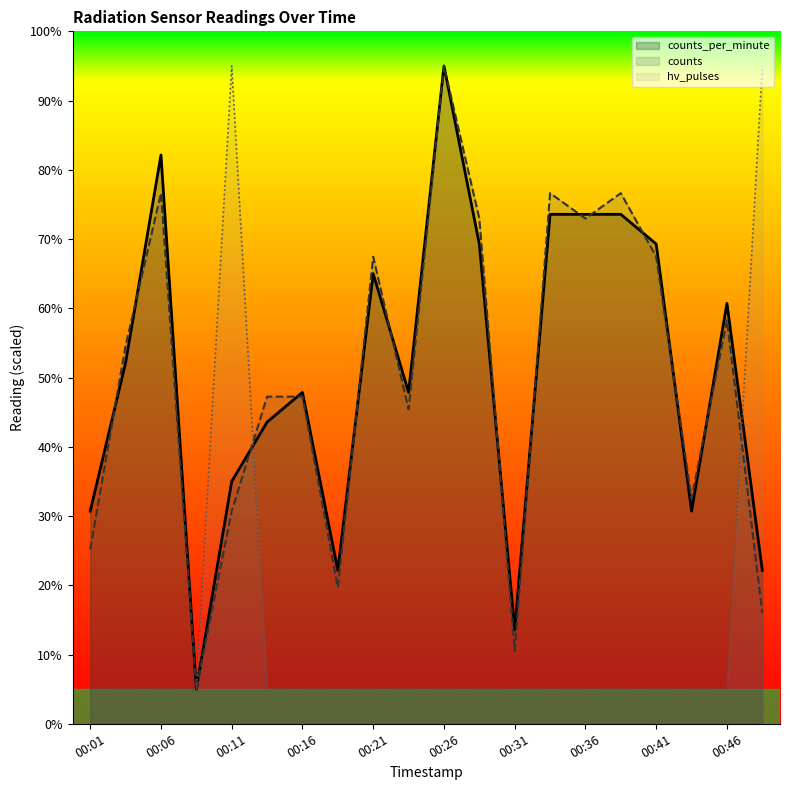

Which series has the largest total across all categories?

counts_per_minute